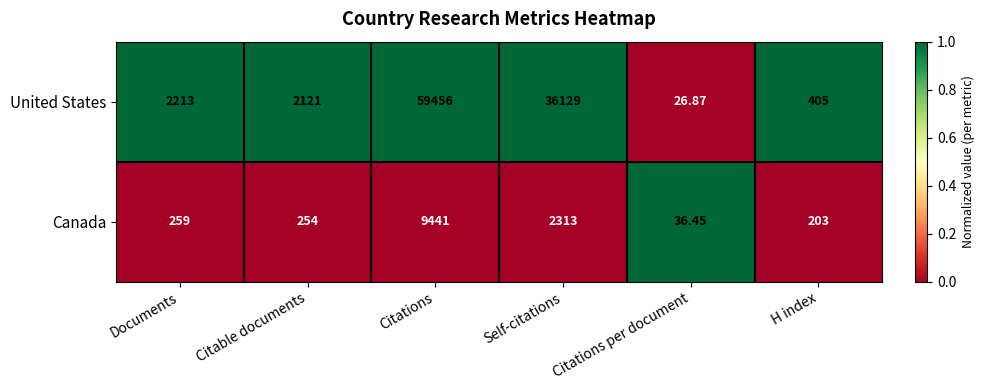

At which category does the chart reach its minimum across all series?

Citations per document